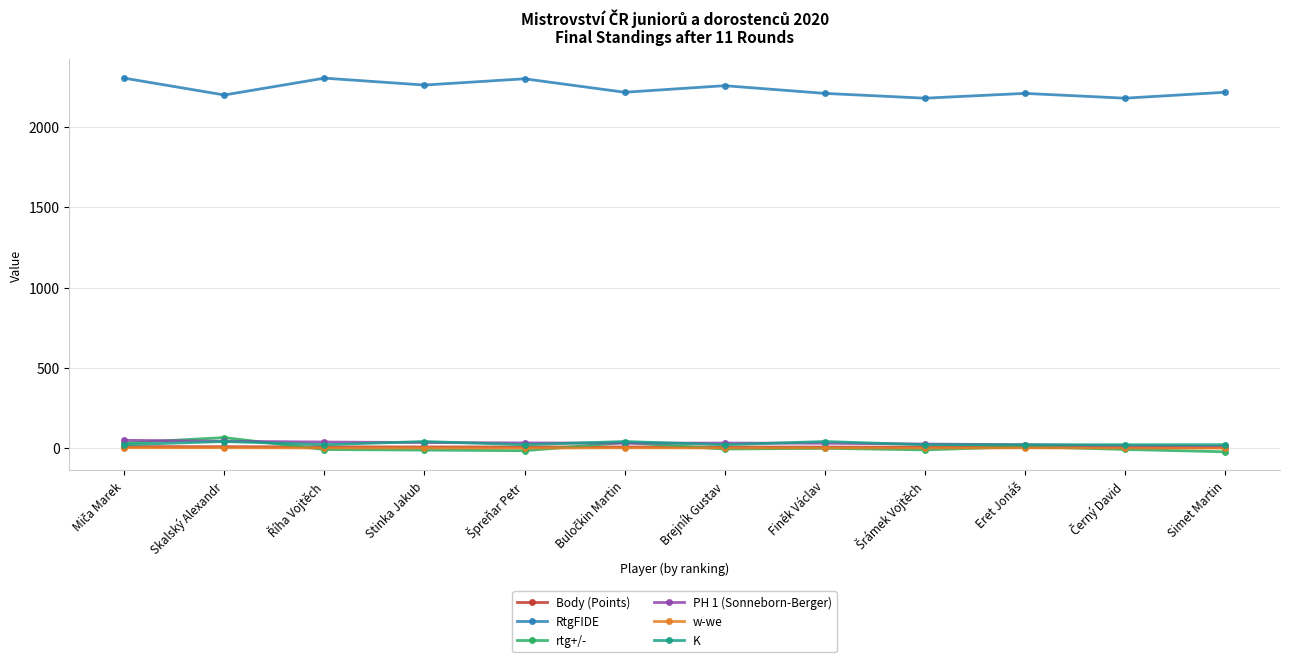

What is the highest value of the rtg+/- series?

64.4